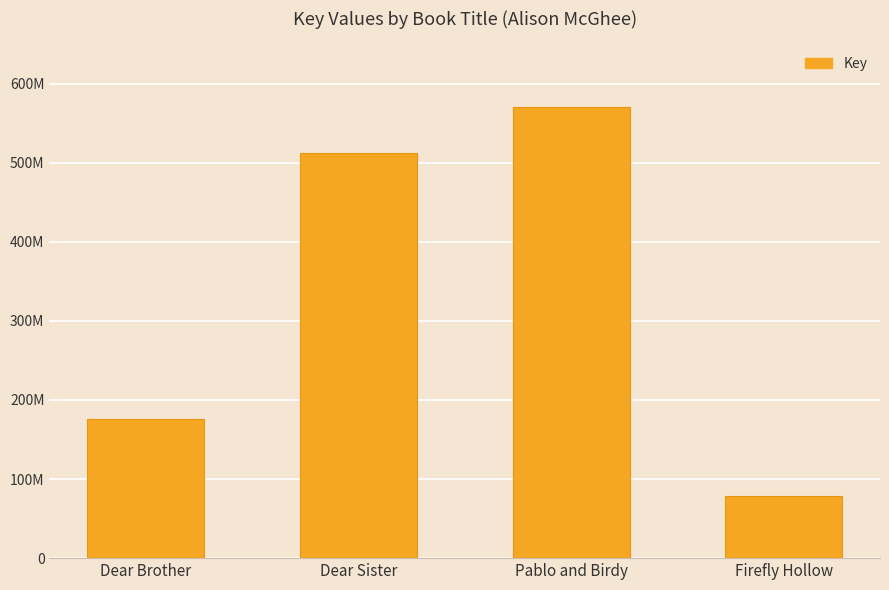

Are the bars horizontal?

No